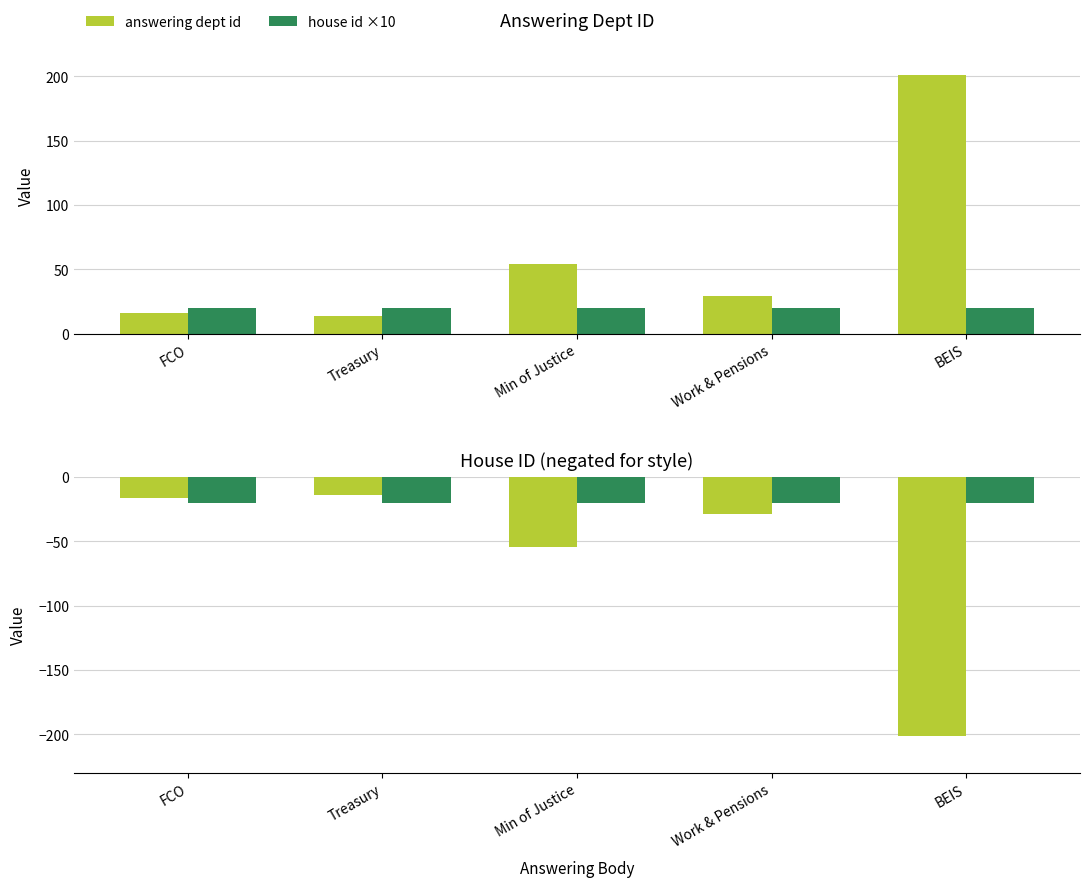

What is the maximum value for answering dept id?

201